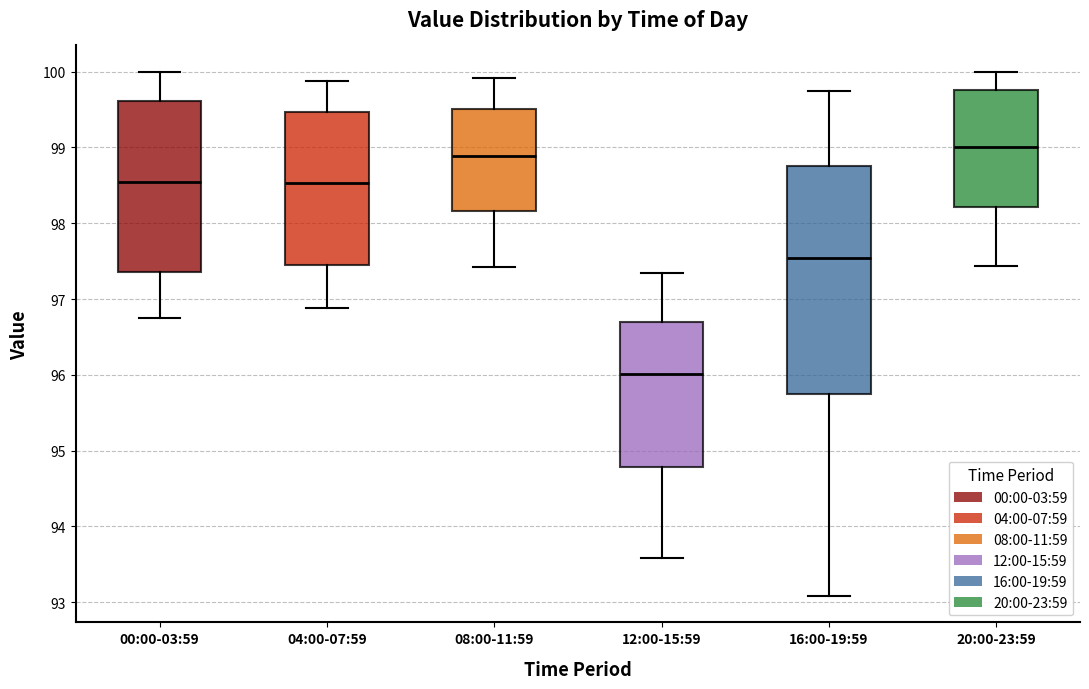

Which box is the tallest, from its lower edge to its upper edge?

16:00-19:59